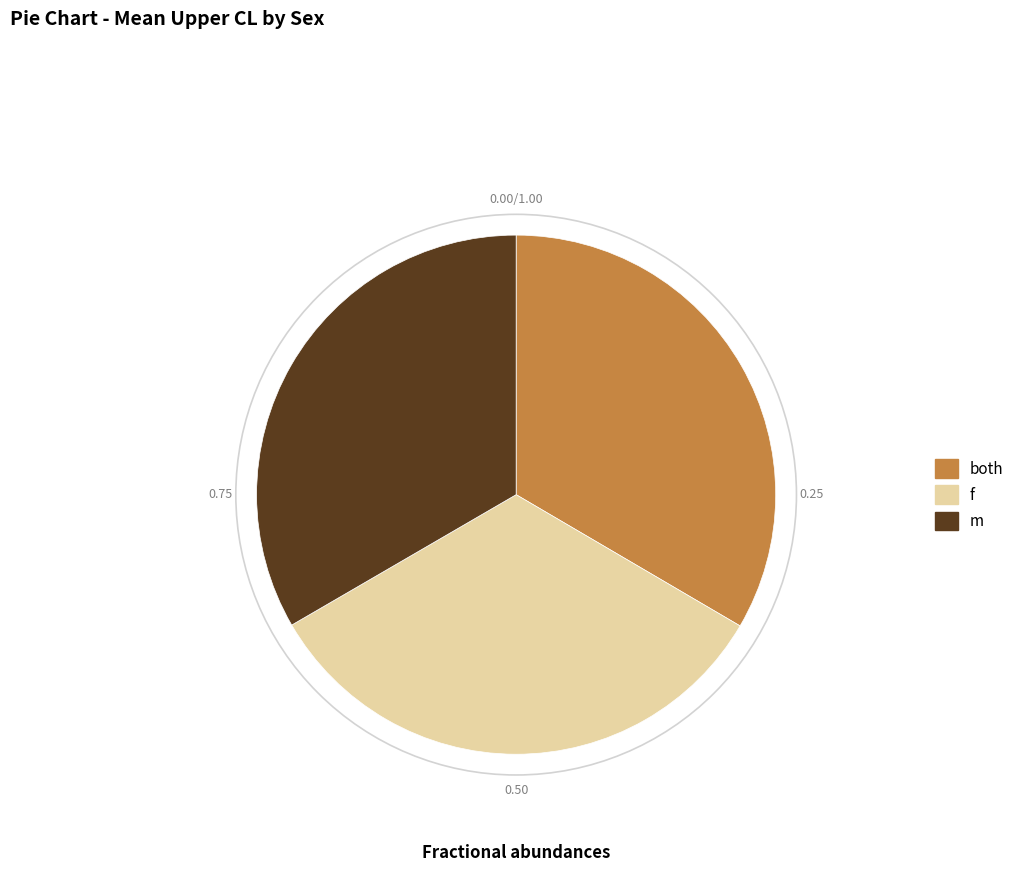

What is the ratio of the value at both to the value at f?

1.0